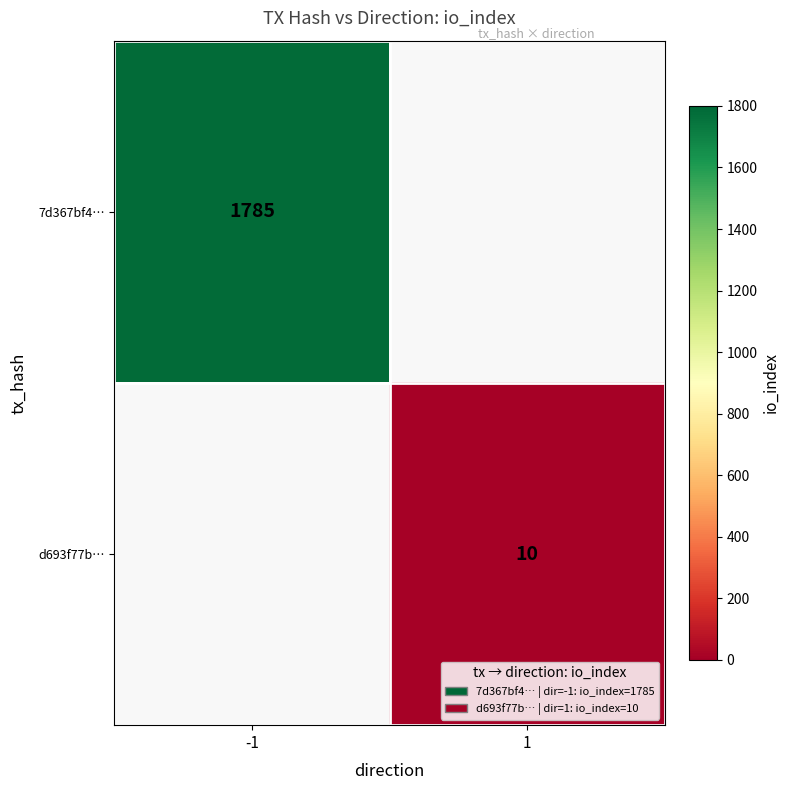

True or false: d693f77b… has a value of 15 at 1.

False